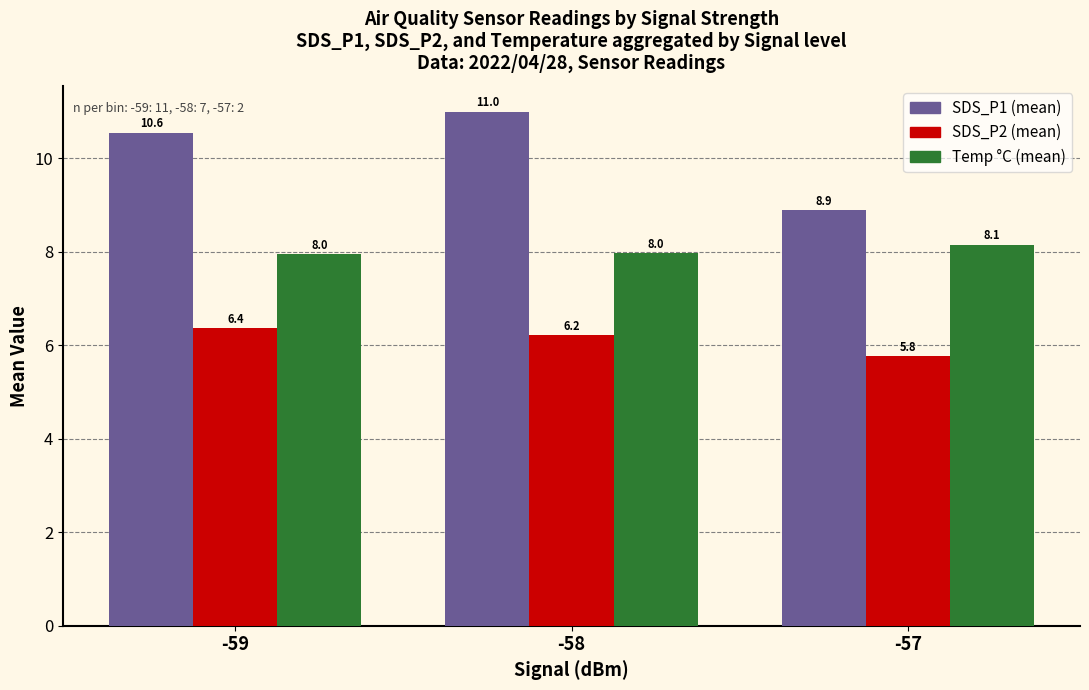

At which category is the sum across all series the highest?

-58